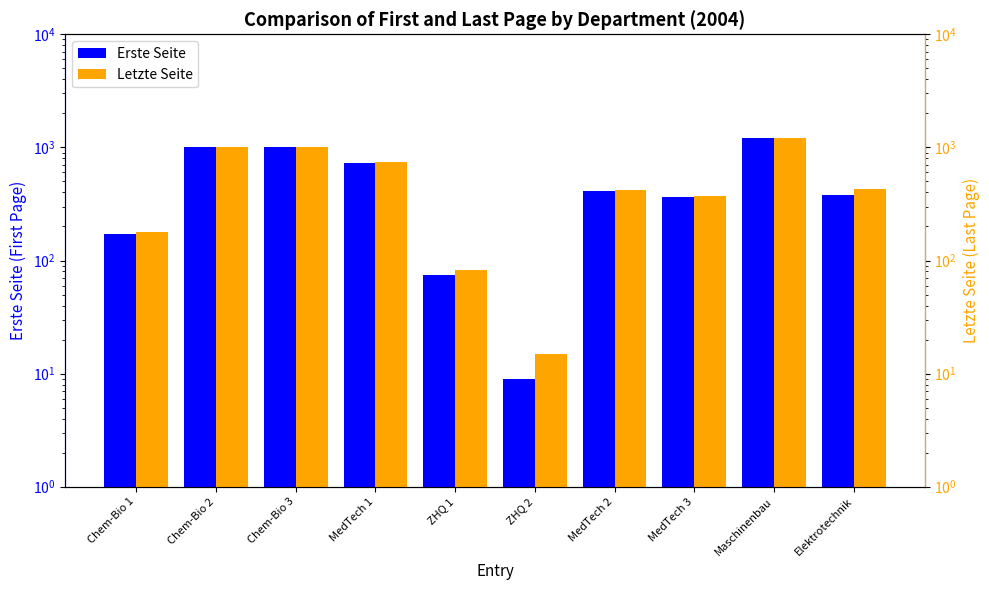

At ZHQ 2, list the series in order from largest to smallest.

Letzte Seite, Erste Seite